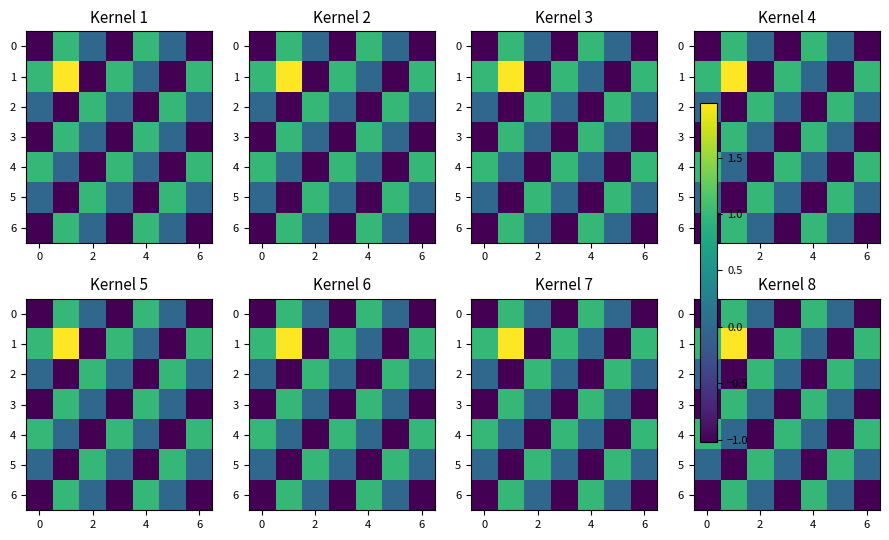

What is the difference between the highest and lowest values at 2?

2.0